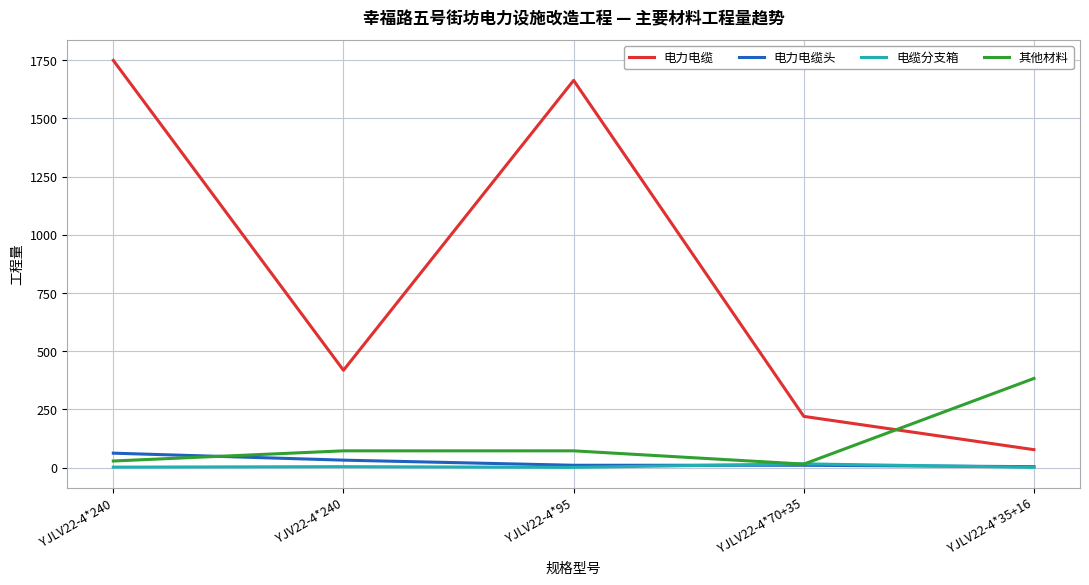

What is the difference between the maximum and minimum values in the 其他材料 series?

368.0